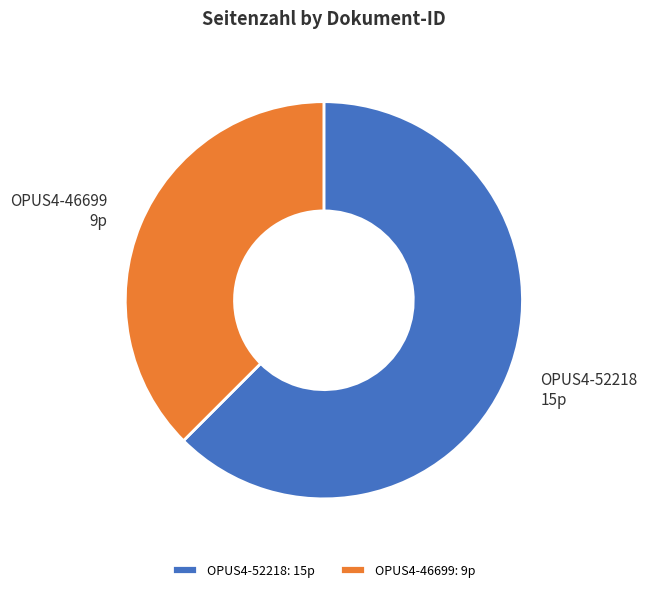

Which category has the biggest portion of the pie?

OPUS4-52218